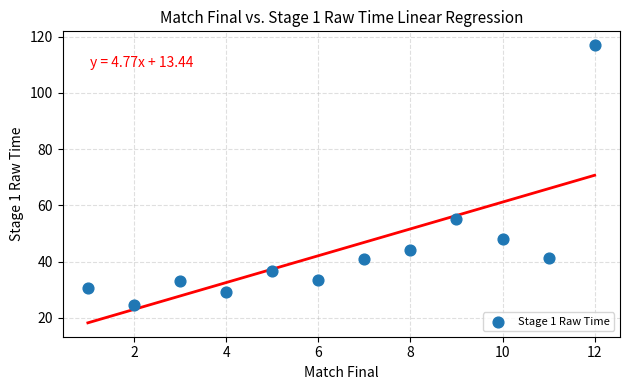

What Y value in the scatter plot is closest to 70?

55.1